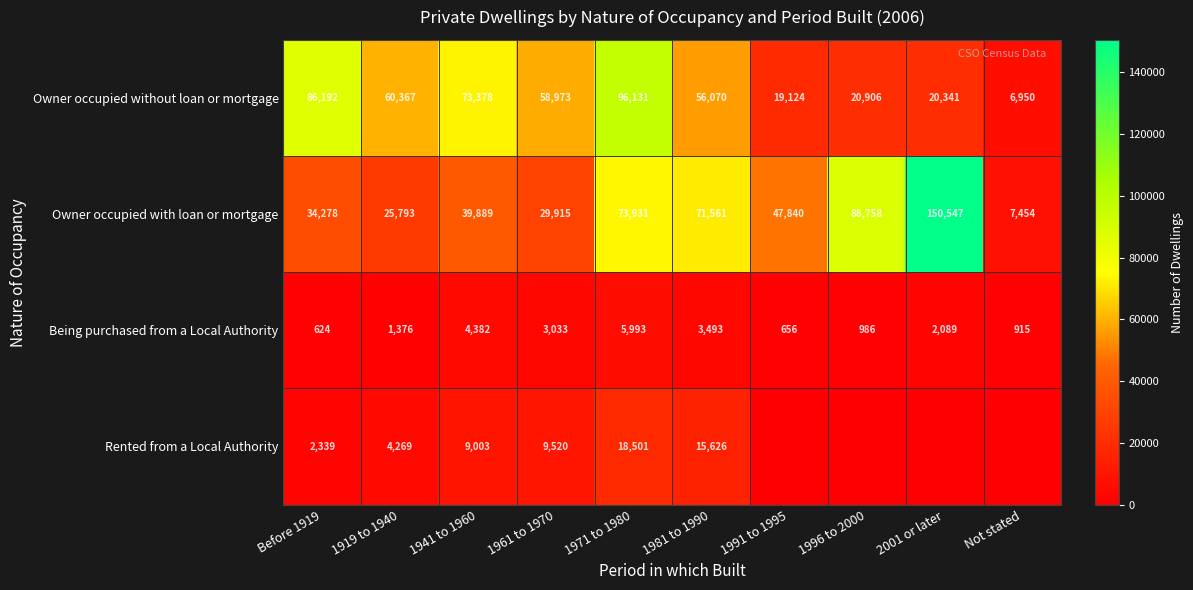

List the labels in order of Owner occupied without loan or mortgage value, largest first.

1971 to 1980, Before 1919, 1941 to 1960, 1919 to 1940, 1961 to 1970, 1981 to 1990, 1996 to 2000, 2001 or later, 1991 to 1995, Not stated